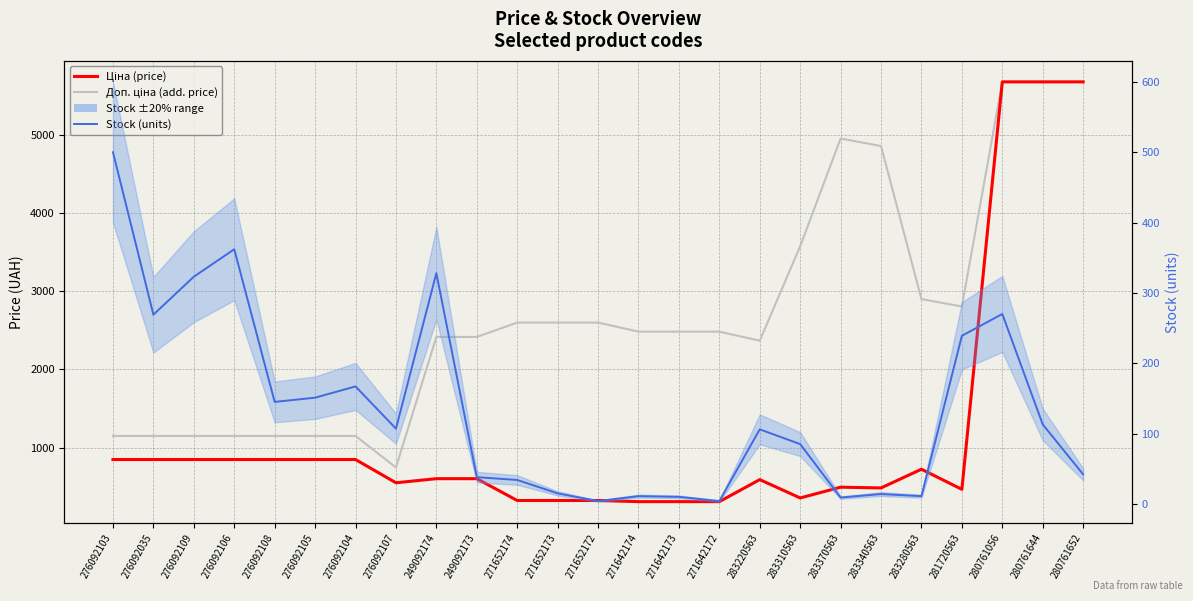

How many lines are shown in the chart?

3